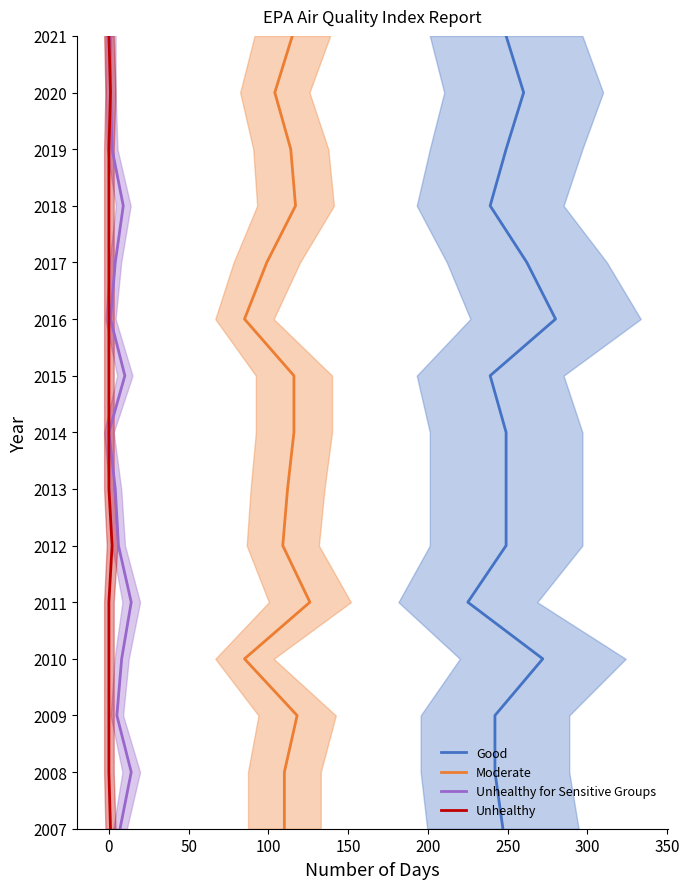

Count the number of categories in the chart.

15